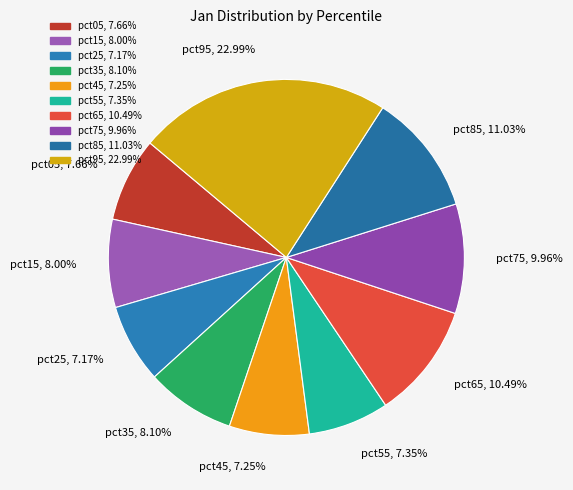

True or false: pct45 accounts for 21% of the total.

False